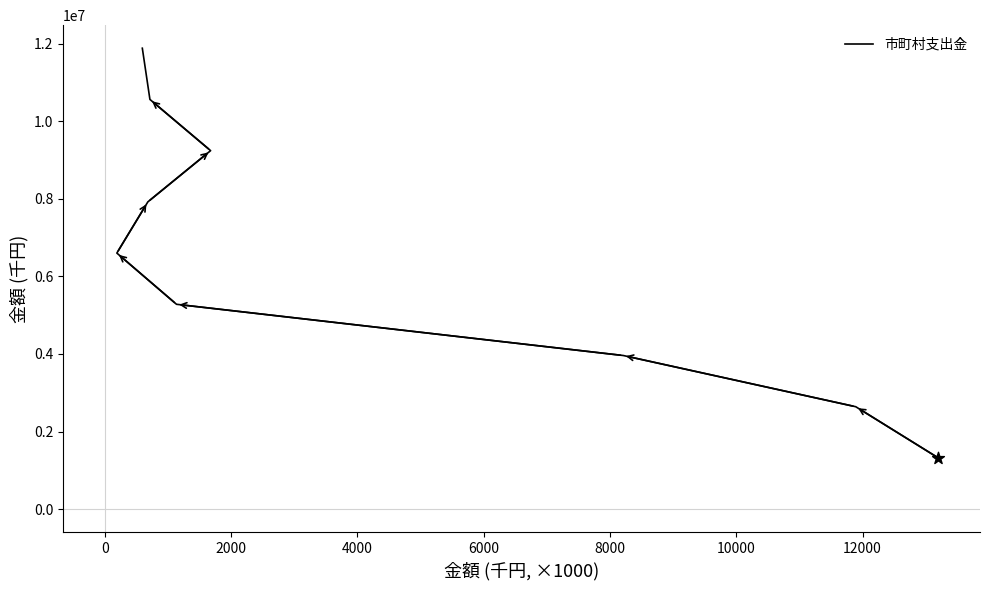

Between 0 and 4000, which is larger?

4000